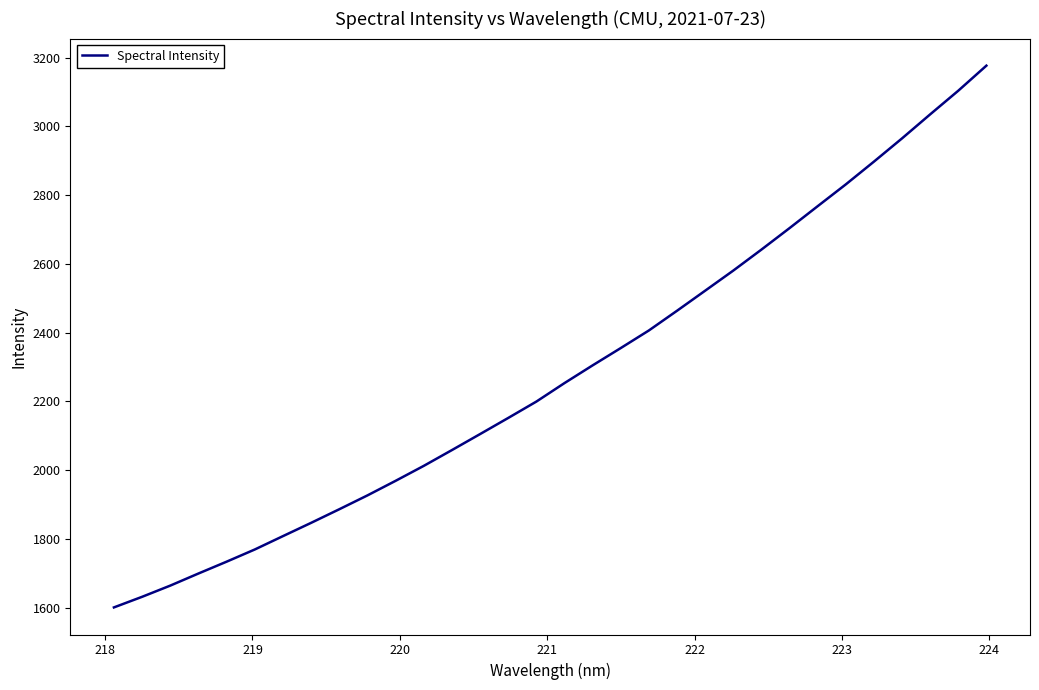

What is the maximum value shown in the chart?

3176.7